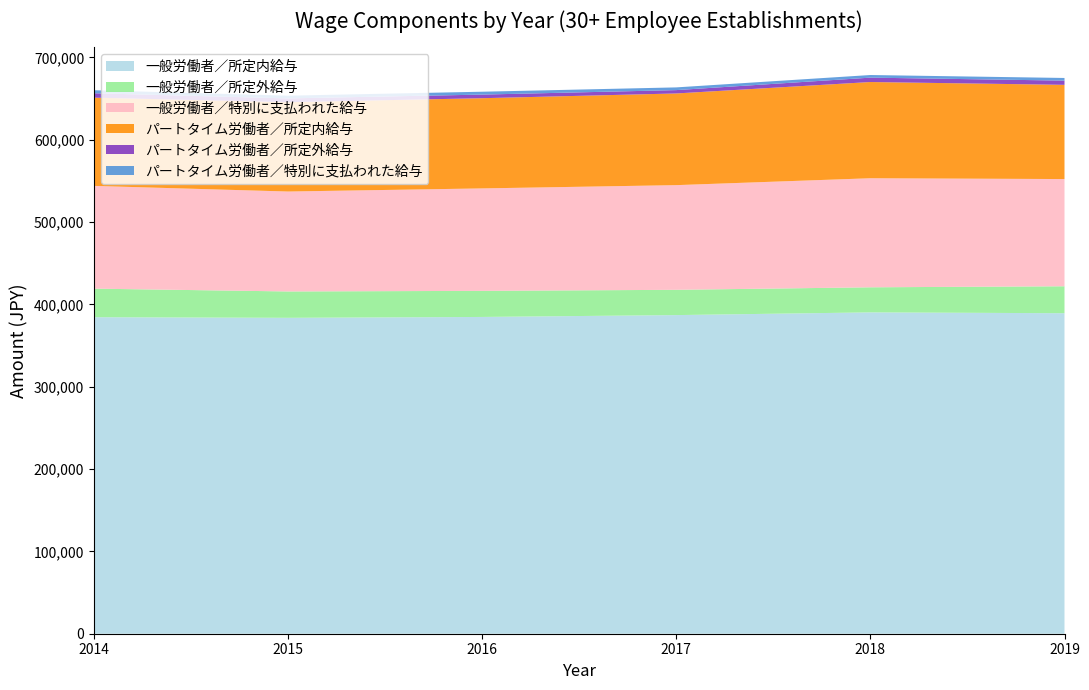

Reading right to left, extract all data points from this chart.

一般労働者／所定内給与: 389263	390281	386980	384734	383671	384426
一般労働者／所定外給与: 32730	30464	30717	31690	32027	34691
一般労働者／特別に支払われた給与: 130207	132454	127123	124429	121364	124797
パートタイム労働者／所定内給与: 114443	116862	111351	109561	108501	107152
パートタイム労働者／所定外給与: 5114	5321	4075	4372	4601	5373
パートタイム労働者／特別に支払われた給与: 3230	3182	3293	3495	3309	3665